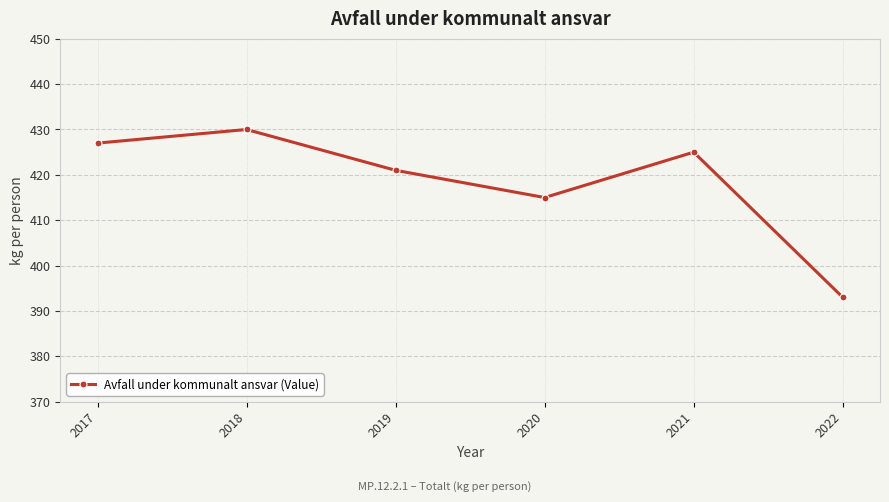

How many interior local valleys (lower than both neighbors) does the data have?

1